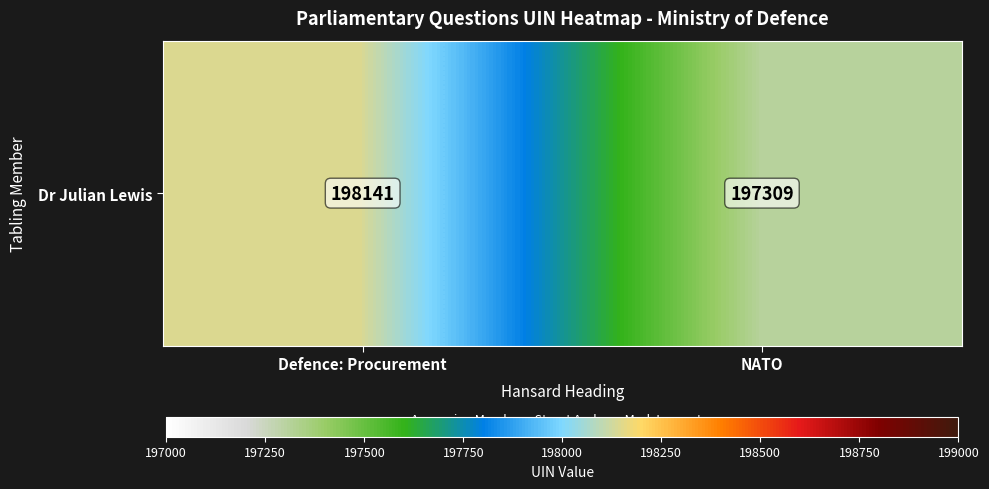

What is the difference between the values at Defence: Procurement and NATO?

832